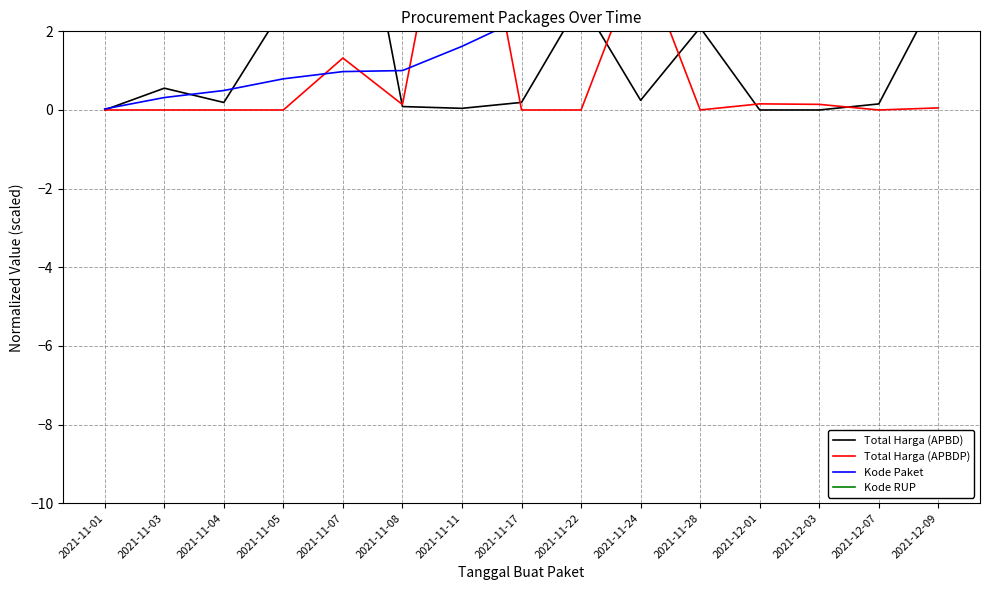

The value of Kode RUP at 2021-11-24 is 8.0. True or false?

True